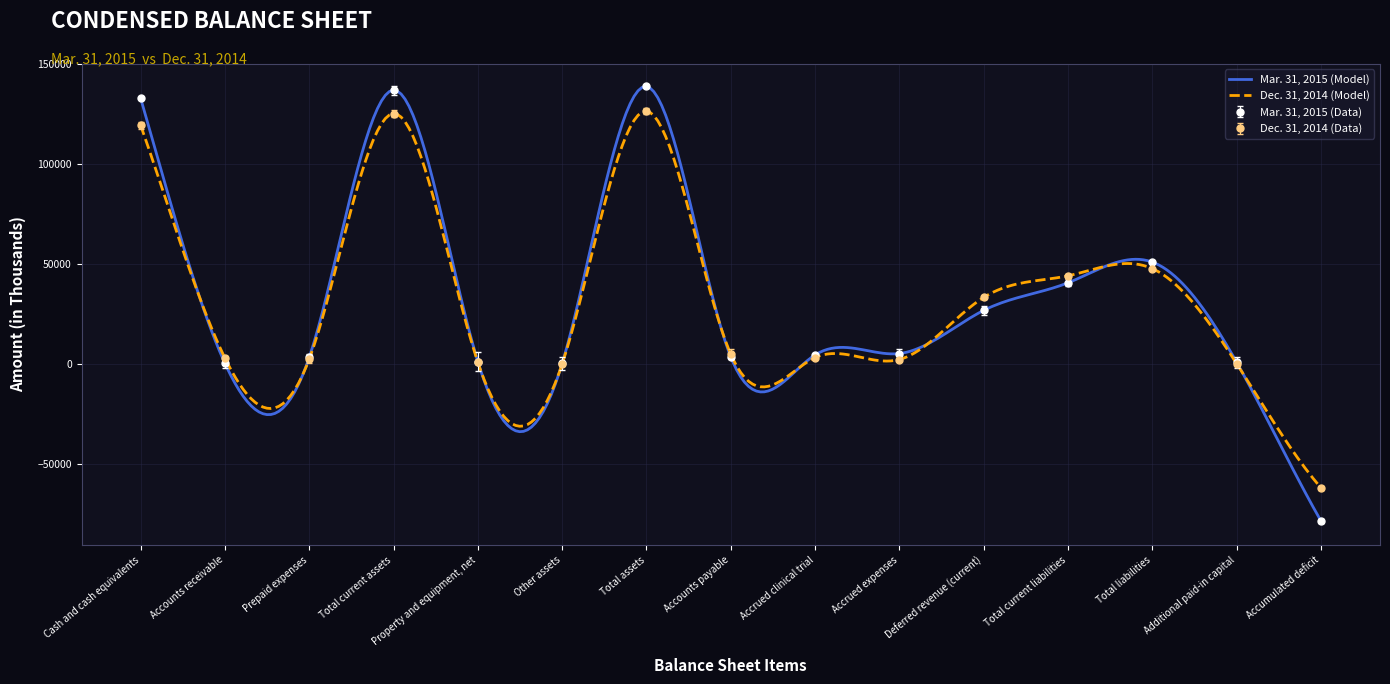

What is the spread (max minus min) of values at Total assets?

12303